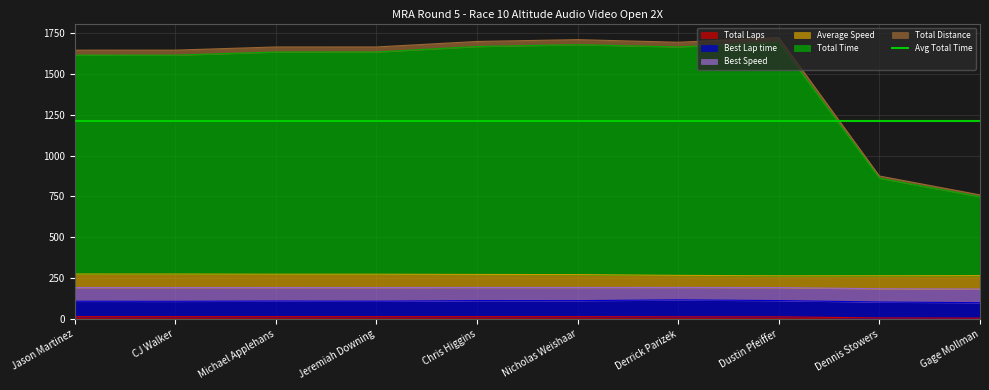

What is the approximate value of Total Distance at Chris Higgins?

192.9